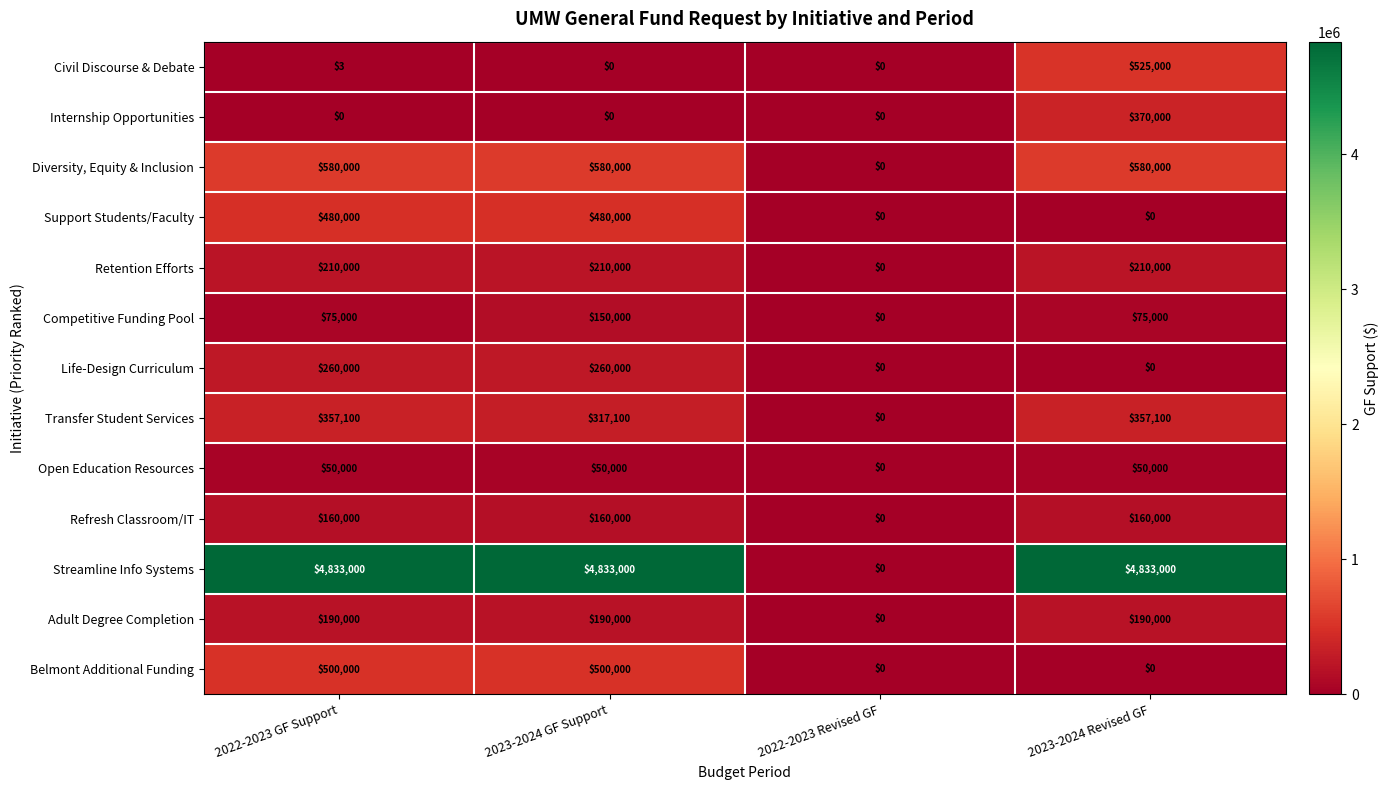

At which label does Adult Degree Completion reach its minimum?

2022-2023 Revised GF